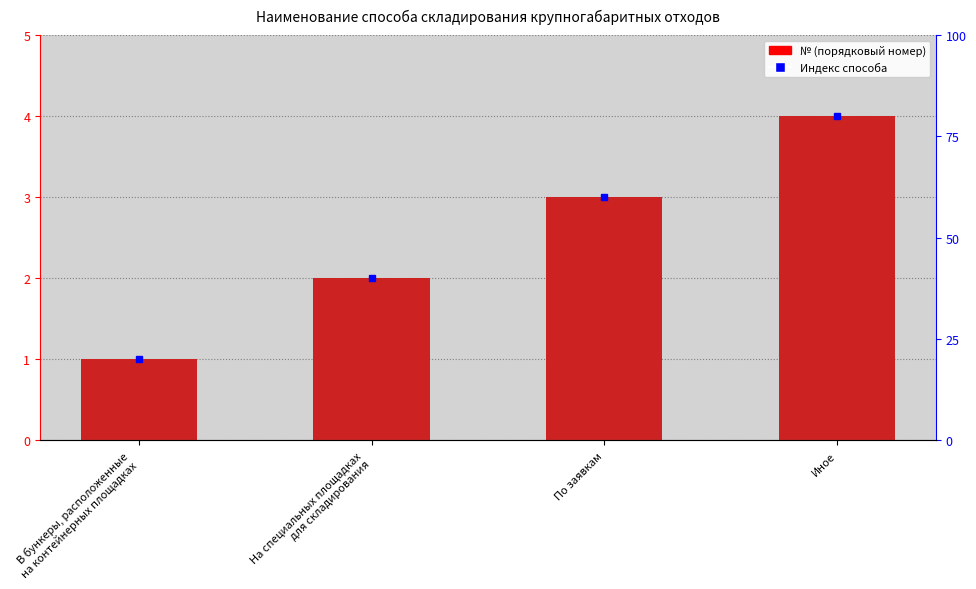

The value at По заявкам is 1. True or false?

False